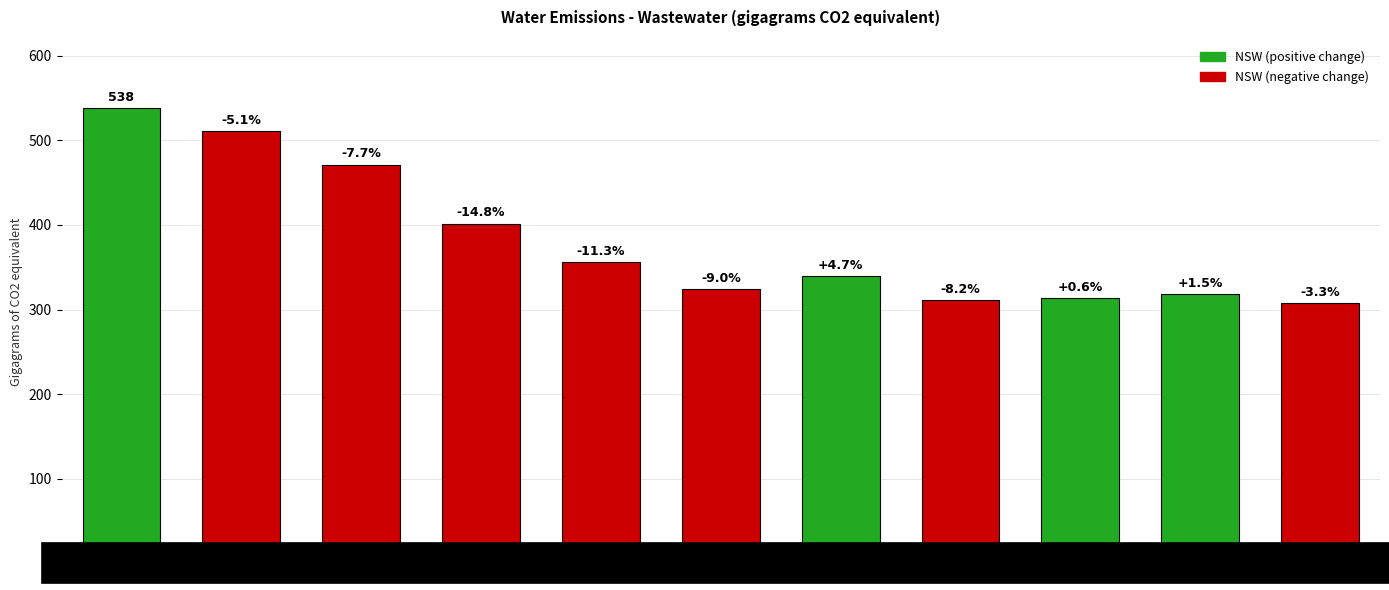

Does the chart contain any negative values?

No